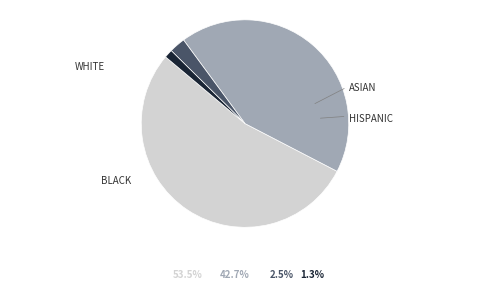

Does any single category account for the majority?

Yes